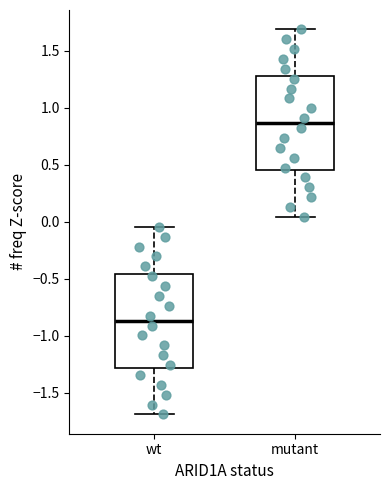

Reading left to right, read every box against the y-axis: the position of its median line, the range the box covers, and the ends of its whiskers. The values are not printed on the chart, so give them approximately, as read against the axis.

wt: median -0.85, box -1.30 to -0.45, whiskers -1.70 to -0.05
mutant: median 0.85, box 0.45 to 1.30, whiskers 0.05 to 1.70